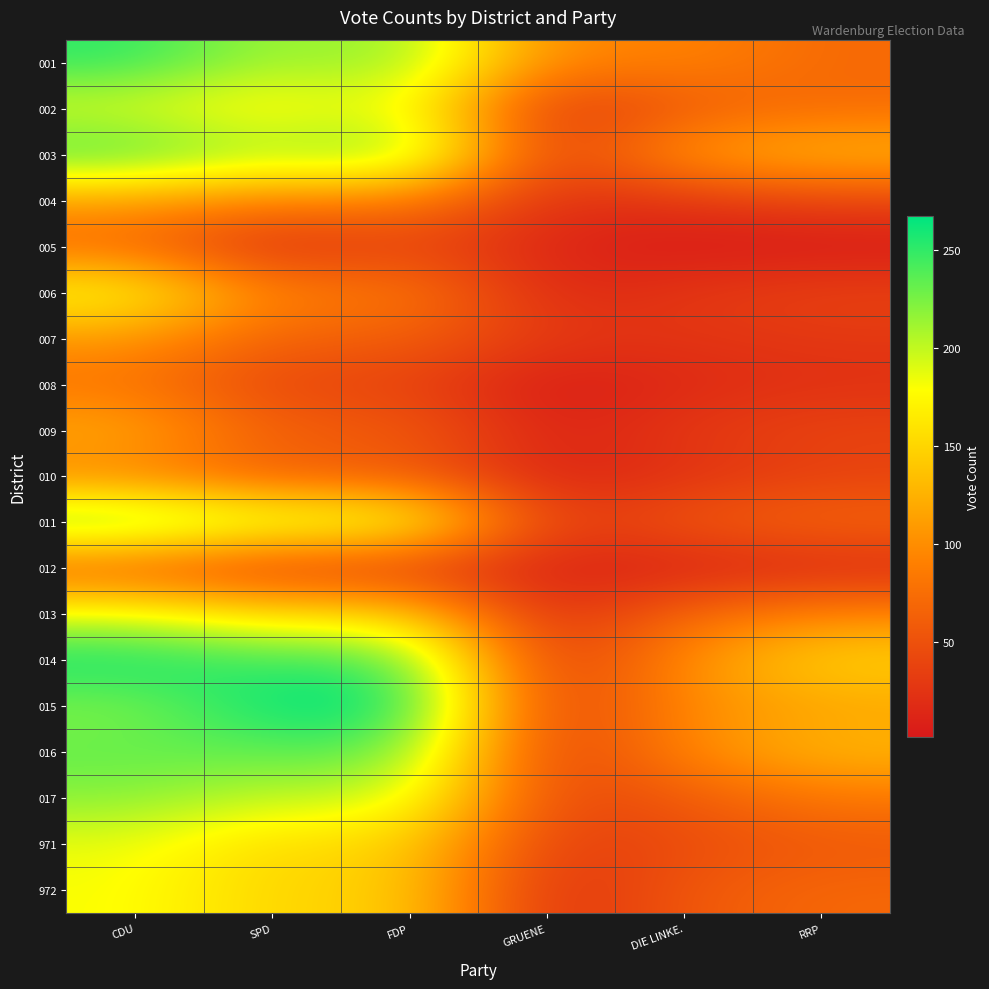

Reading left to right, list all the values displayed in this chart.

001: CDU=252	SPD=207	FDP=222	GRUENE=93	DIE LINKE.=95	RRP=71
002: CDU=189	SPD=167	FDP=193	GRUENE=20	DIE LINKE.=59	RRP=73
003: CDU=245	SPD=208	FDP=234	GRUENE=25	DIE LINKE.=114	RRP=131
004: CDU=113	SPD=90	FDP=90	GRUENE=22	DIE LINKE.=26	RRP=40
005: CDU=71	SPD=16	FDP=41	GRUENE=12	DIE LINKE.=3	RRP=2
006: CDU=183	SPD=88	FDP=88	GRUENE=14	DIE LINKE.=28	RRP=38
007: CDU=107	SPD=64	FDP=64	GRUENE=29	DIE LINKE.=25	RRP=29
008: CDU=81	SPD=39	FDP=39	GRUENE=2	DIE LINKE.=17	RRP=22
009: CDU=121	SPD=61	FDP=61	GRUENE=10	DIE LINKE.=29	RRP=40
010: CDU=94	SPD=60	FDP=60	GRUENE=10	DIE LINKE.=23	RRP=36
011: CDU=238	SPD=199	FDP=199	GRUENE=29	DIE LINKE.=57	RRP=70
012: CDU=61	SPD=31	FDP=31	GRUENE=10	DIE LINKE.=9	RRP=15
013: CDU=188	SPD=152	FDP=152	GRUENE=14	DIE LINKE.=72	RRP=95
014: CDU=264	SPD=246	FDP=246	GRUENE=21	DIE LINKE.=102	RRP=151
015: CDU=221	SPD=267	FDP=267	GRUENE=26	DIE LINKE.=99	RRP=116
016: CDU=233	SPD=234	FDP=234	GRUENE=26	DIE LINKE.=97	RRP=130
017: CDU=220	SPD=198	FDP=198	GRUENE=39	DIE LINKE.=57	RRP=84
971: CDU=186	SPD=151	FDP=151	GRUENE=31	DIE LINKE.=46	RRP=57
972: CDU=181	SPD=148	FDP=148	GRUENE=17	DIE LINKE.=57	RRP=70